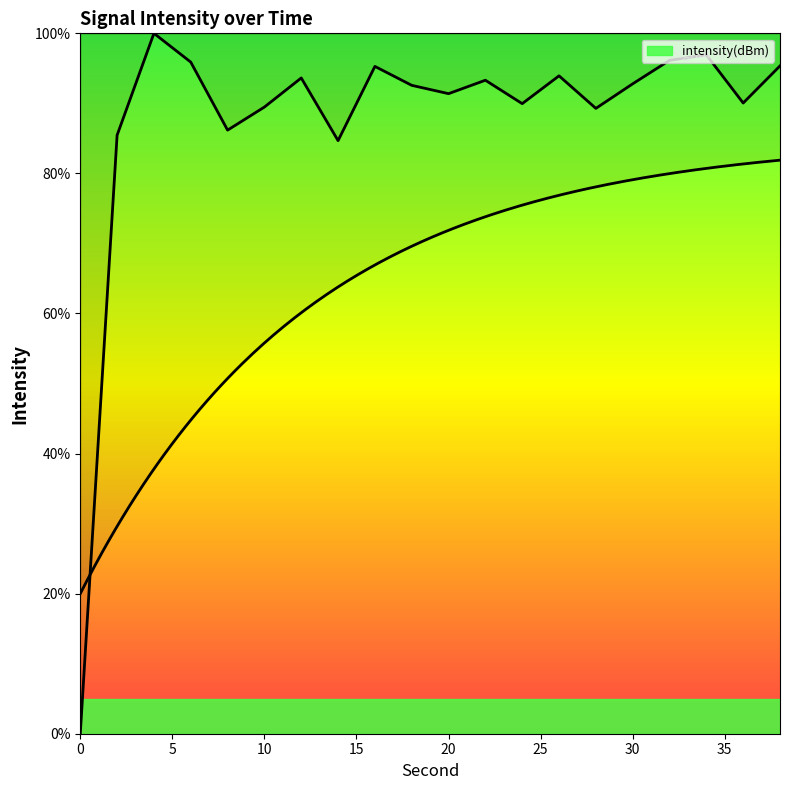

Rank the categories by value from lowest to highest.

0, 14, 2, 8, 28, 10, 24, 36, 20, 18, 30, 22, 12, 26, 16, 38, 6, 32, 34, 4